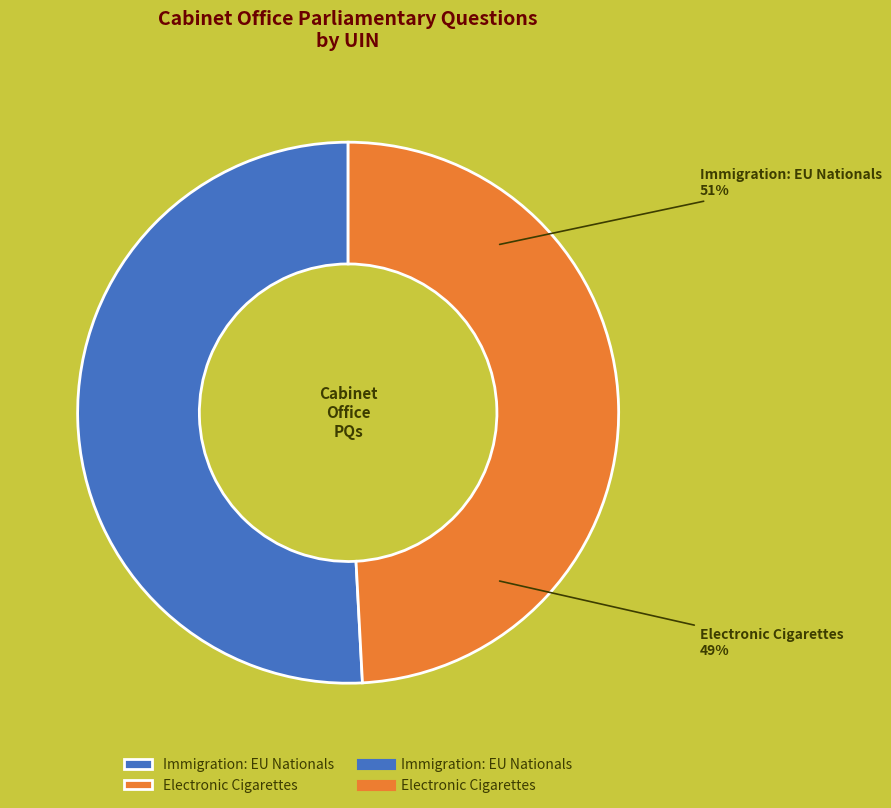

To the nearest percent, what portion does 190816 represent?

49%